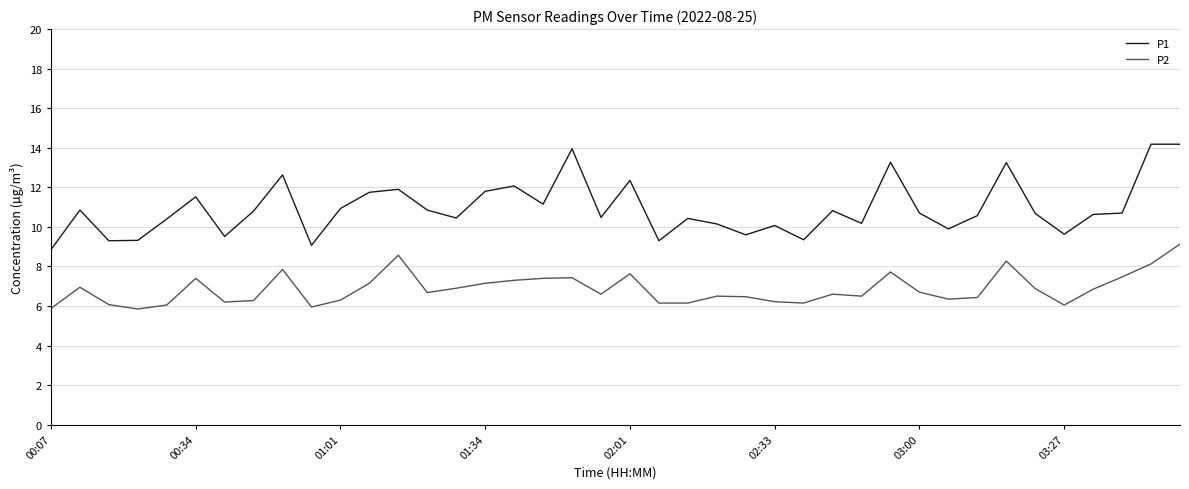

Rank the series by their maximum value, from highest to lowest.

P1, P2